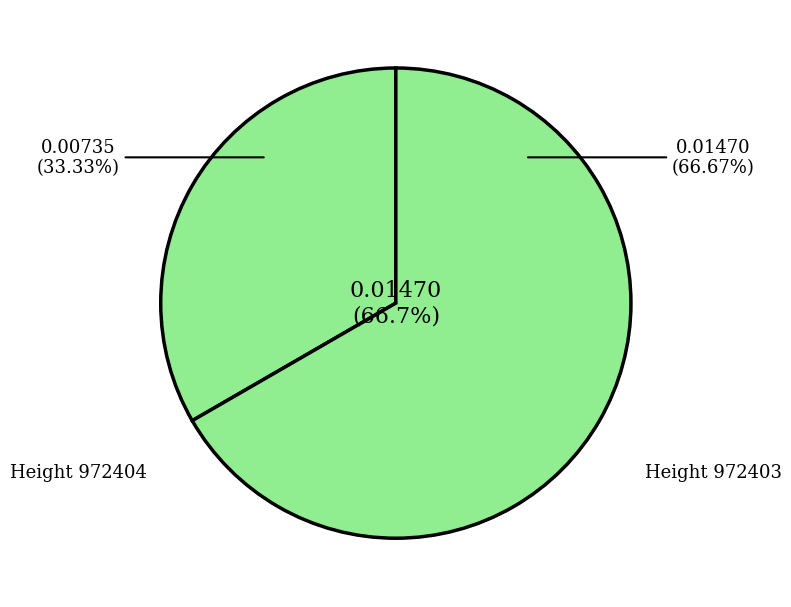

Does any single category account for the majority?

Yes